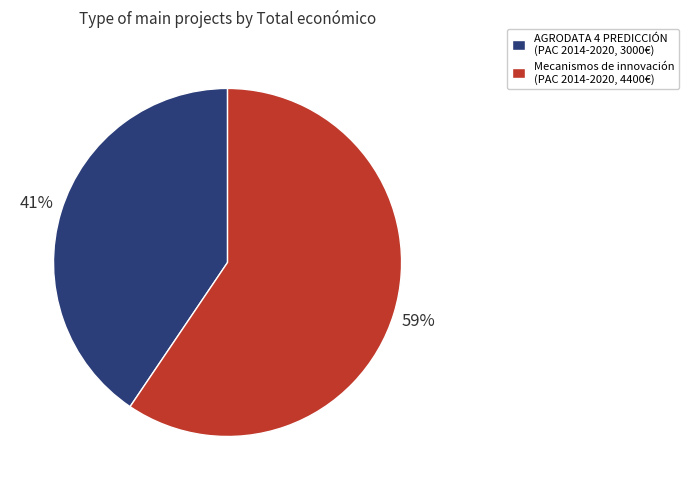

Between Mecanismos de innovación (PAC 2014-2020, 4400€) and AGRODATA 4 PREDICCIÓN (PAC 2014-2020, 3000€), which is larger?

Mecanismos de innovación (PAC 2014-2020, 4400€)